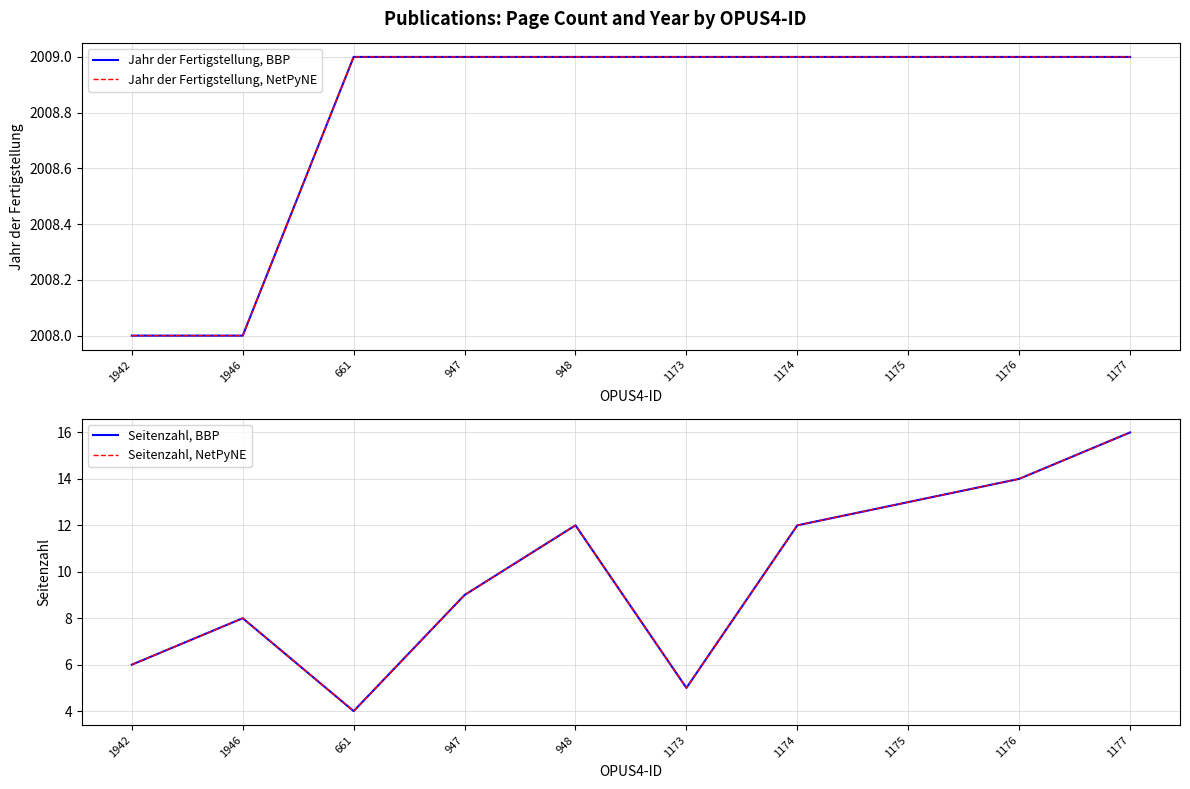

How many values in the Seitenzahl, NetPyNE series are below 12?

5